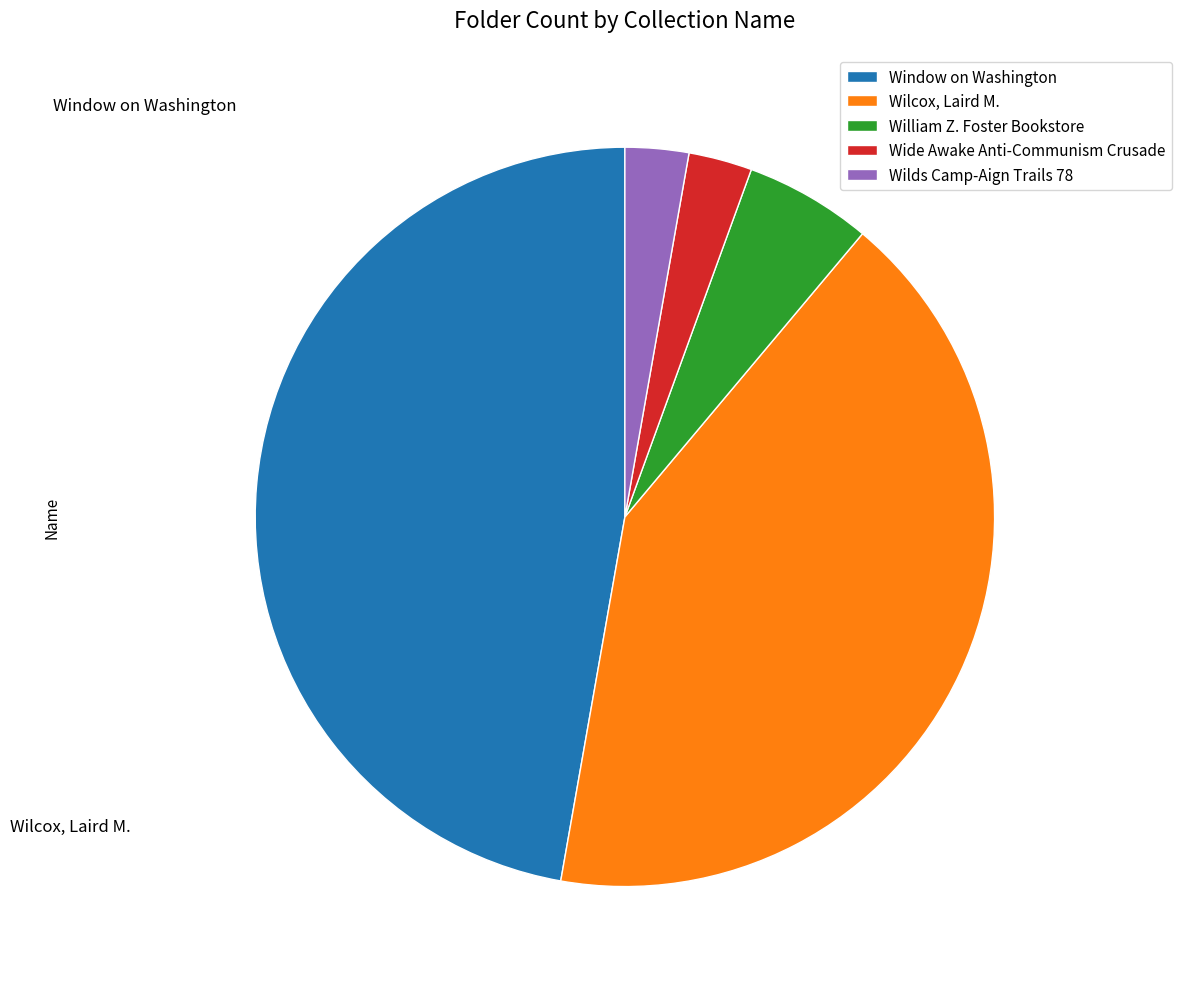

Rank the categories by value from lowest to highest.

Wide Awake Anti-Communism Crusade, Wilds Camp-Aign Trails 78, William Z. Foster Bookstore, Wilcox, Laird M., Window on Washington